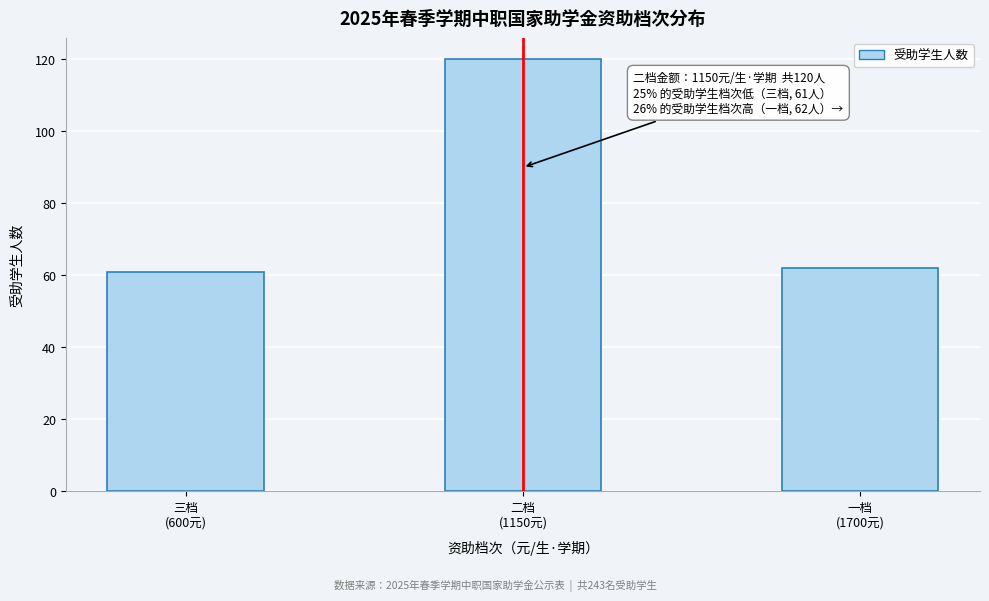

What is the average value?

81